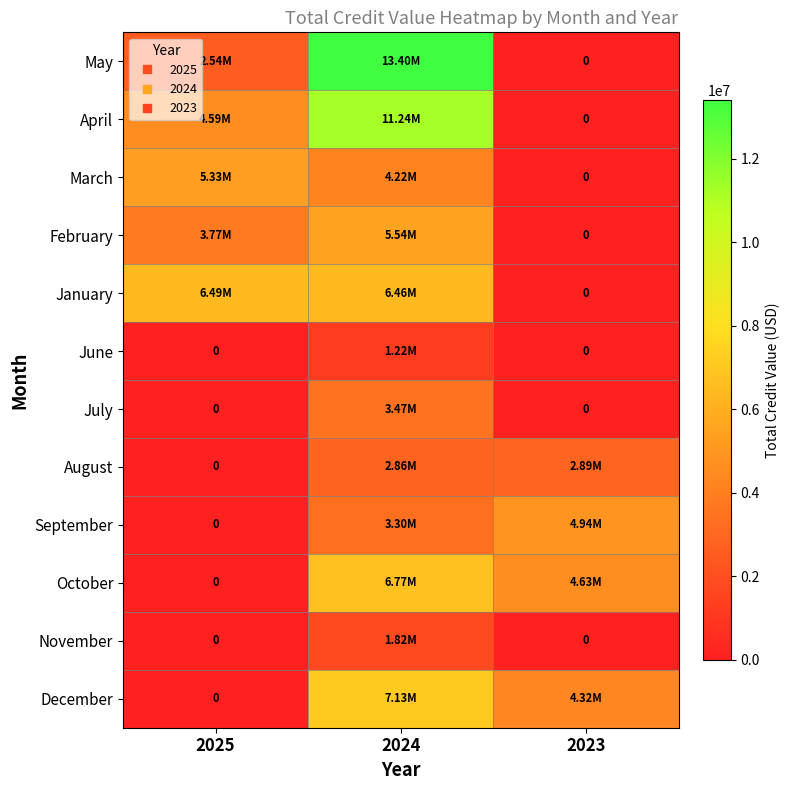

At which label does June reach its peak?

2024